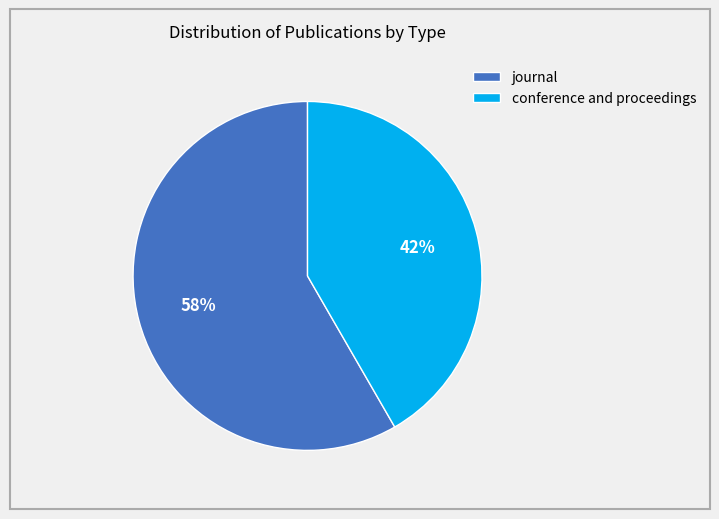

To the nearest percent, what portion does conference and proceedings represent?

42%